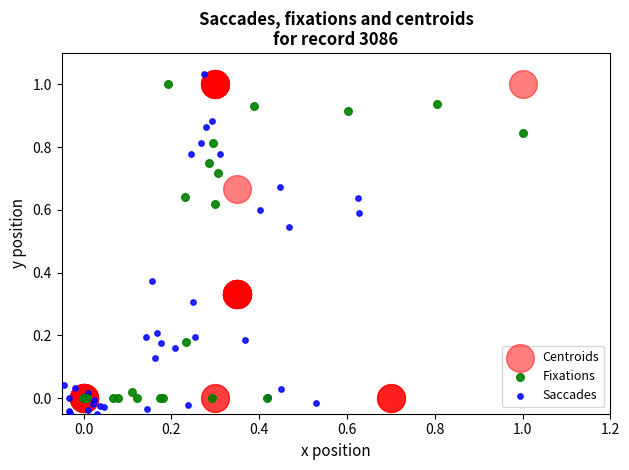

Which series contains the lowest Y value?

Saccades